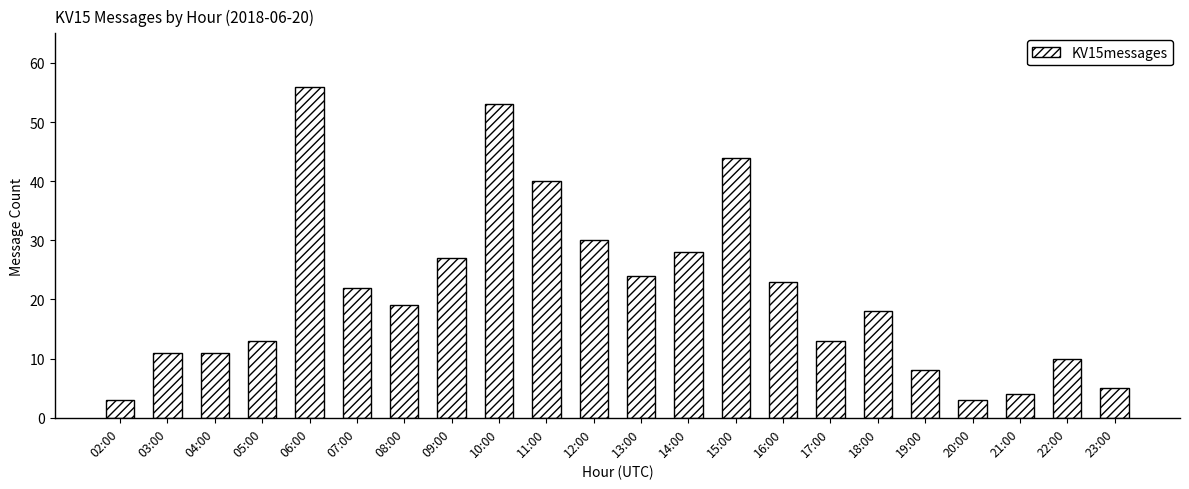

What is the sum of the values at 19:00 and 02:00?

11